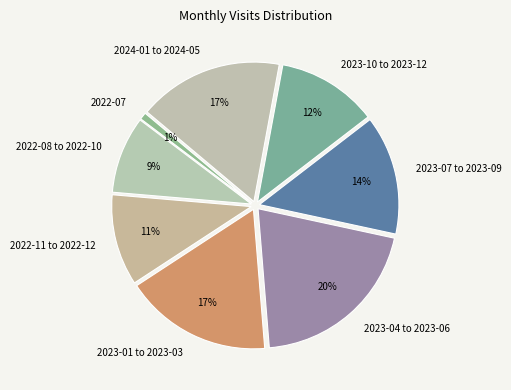

Do 2024-01 to 2024-05 and 2022-08 to 2022-10 together represent more than half of the pie?

No